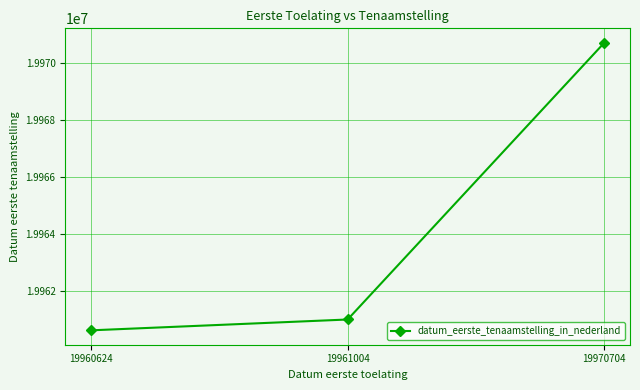

Reading left to right, what are all the values shown in this chart?

19960624	19961004	19970704